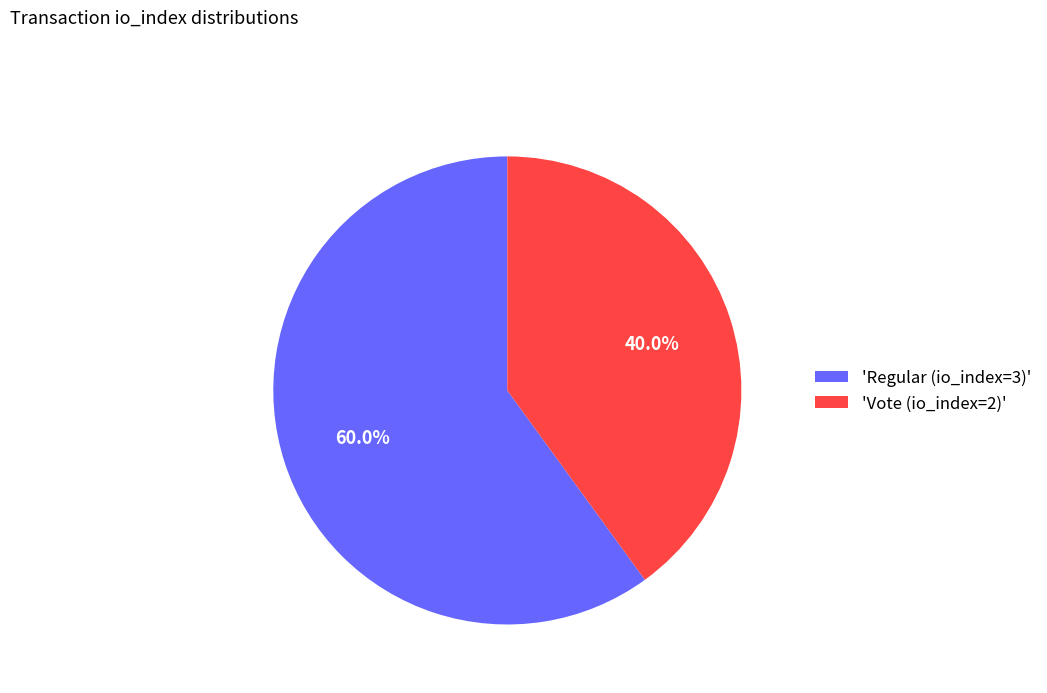

Approximately how many times larger is the value at 'Regular (io_index=3)' compared to 'Vote (io_index=2)'?

1.5